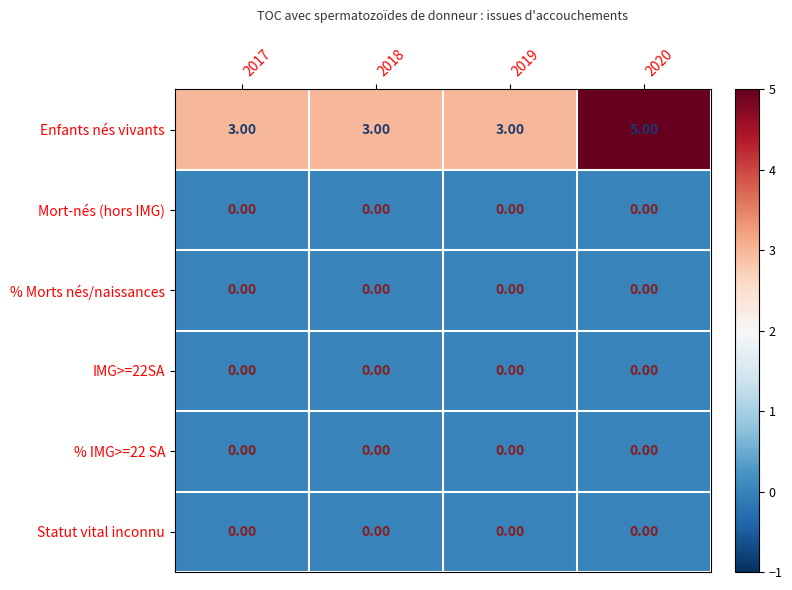

At which category is the sum across all series the highest?

2020